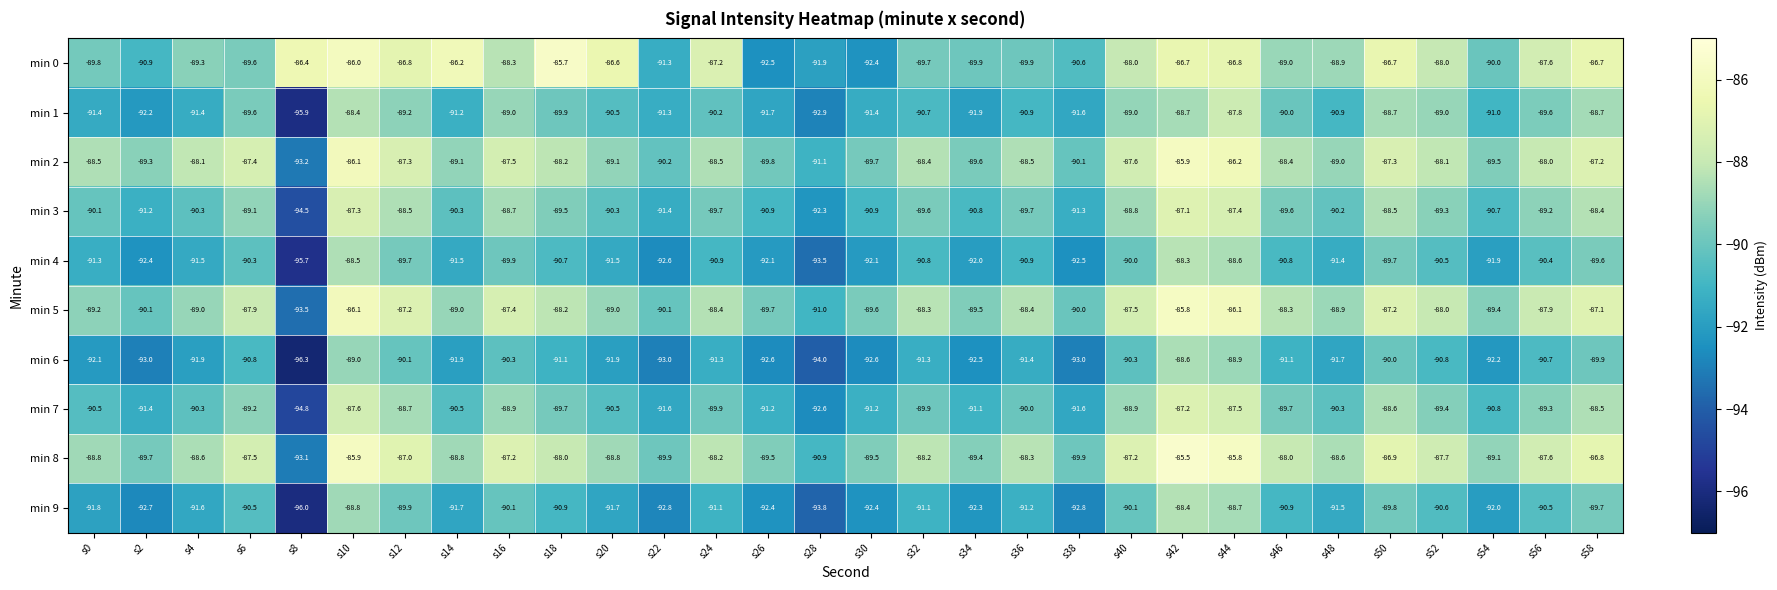

The min 0 series shows -86.0 at s10. True or false?

True